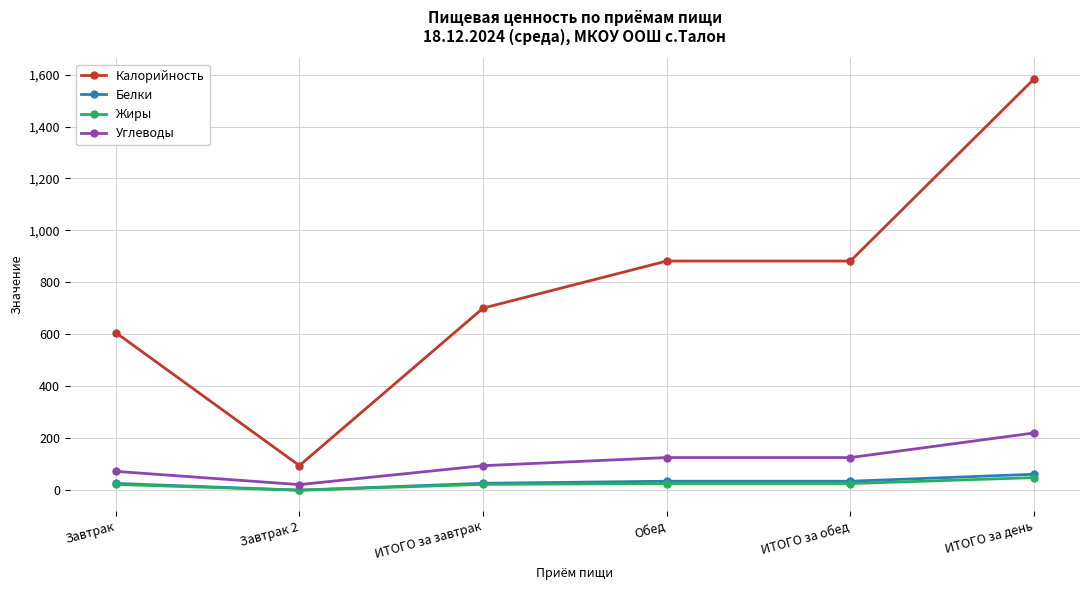

Is the value of Жиры at ИТОГО за день greater than the value of Белки at ИТОГО за завтрак?

Yes